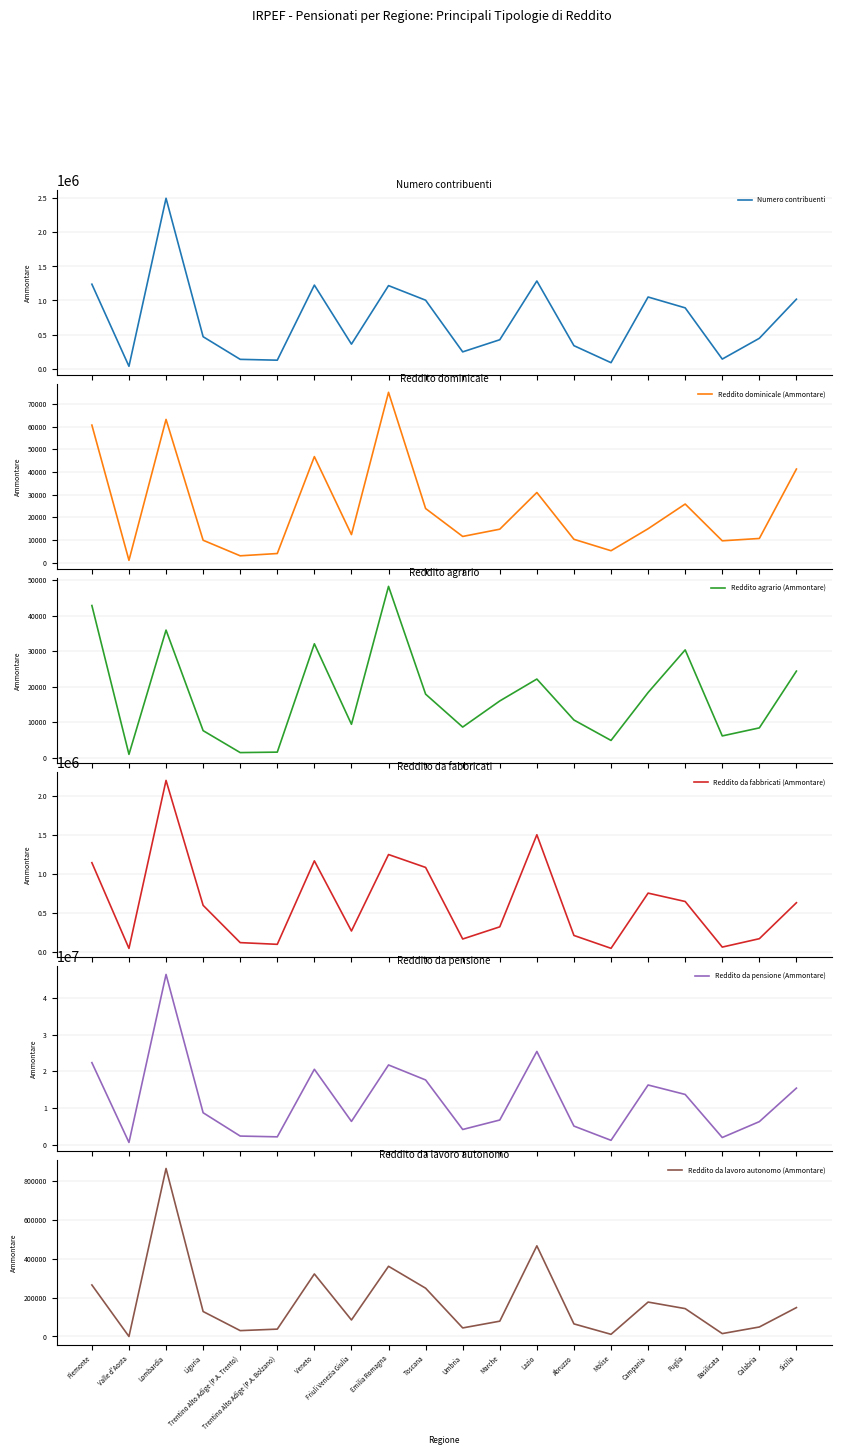

Reading left to right, transcribe all the data shown in this chart.

Numero contribuenti: Piemonte=1238710	Valle d'Aosta=34685	Lombardia=2498885	Liguria=468391	Trentino Alto Adige (P.A. Trento)=136358	Trentino Alto Adige (P.A. Bolzano)=124188	Veneto=1225403	Friuli Venezia Giulia=359509	Emilia Romagna=1218044	Toscana=1003925	Umbria=246078	Marche=423989	Lazio=1285903	Abruzzo=336988	Molise=87561	Campania=1050778	Puglia=891641	Basilicata=140436	Calabria=445248	Sicilia=1018656
Reddito dominicale (Ammontare): Piemonte=60632	Valle d'Aosta=1058	Lombardia=63136	Liguria=9903	Trentino Alto Adige (P.A. Trento)=3049	Trentino Alto Adige (P.A. Bolzano)=4057	Veneto=46750	Friuli Venezia Giulia=12392	Emilia Romagna=75073	Toscana=23882	Umbria=11580	Marche=14774	Lazio=30943	Abruzzo=10320	Molise=5288	Campania=14973	Puglia=25854	Basilicata=9658	Calabria=10691	Sicilia=41272
Reddito agrario (Ammontare): Piemonte=42817	Valle d'Aosta=900	Lombardia=35897	Liguria=7579	Trentino Alto Adige (P.A. Trento)=1400	Trentino Alto Adige (P.A. Bolzano)=1528	Veneto=32039	Friuli Venezia Giulia=9367	Emilia Romagna=48212	Toscana=17856	Umbria=8589	Marche=15942	Lazio=22109	Abruzzo=10576	Molise=4822	Campania=18319	Puglia=30323	Basilicata=6094	Calabria=8358	Sicilia=24348
Reddito da fabbricati (Ammontare): Piemonte=1145653	Valle d'Aosta=44248	Lombardia=2202860	Liguria=597564	Trentino Alto Adige (P.A. Trento)=118599	Trentino Alto Adige (P.A. Bolzano)=96617	Veneto=1169119	Friuli Venezia Giulia=267926	Emilia Romagna=1250427	Toscana=1084634	Umbria=165087	Marche=321391	Lazio=1504584	Abruzzo=210576	Molise=45291	Campania=754624	Puglia=646942	Basilicata=61157	Calabria=169033	Sicilia=631176
Reddito da pensione (Ammontare): Piemonte=22359281	Valle d'Aosta=605653	Lombardia=46402559	Liguria=8698866	Trentino Alto Adige (P.A. Trento)=2345738	Trentino Alto Adige (P.A. Bolzano)=2134449	Veneto=20552456	Friuli Venezia Giulia=6339610	Emilia Romagna=21728876	Toscana=17637291	Umbria=4139560	Marche=6721818	Lazio=25413230	Abruzzo=5063120	Molise=1183183	Campania=16267564	Puglia=13689762	Basilicata=1951010	Calabria=6276558	Sicilia=15413458
Reddito da lavoro autonomo (Ammontare): Piemonte=265059	Valle d'Aosta=0	Lombardia=864263	Liguria=128439	Trentino Alto Adige (P.A. Trento)=30172	Trentino Alto Adige (P.A. Bolzano)=37838	Veneto=321663	Friuli Venezia Giulia=84996	Emilia Romagna=361151	Toscana=248367	Umbria=44015	Marche=78767	Lazio=466277	Abruzzo=64781	Molise=11189	Campania=177045	Puglia=143381	Basilicata=14865	Calabria=48857	Sicilia=148638